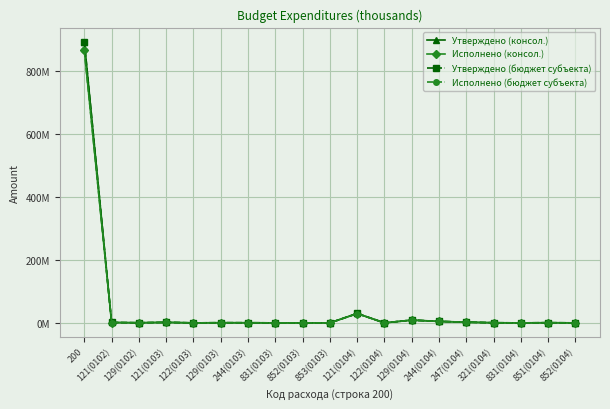

At how many categories does at least one series exceed 825?

1